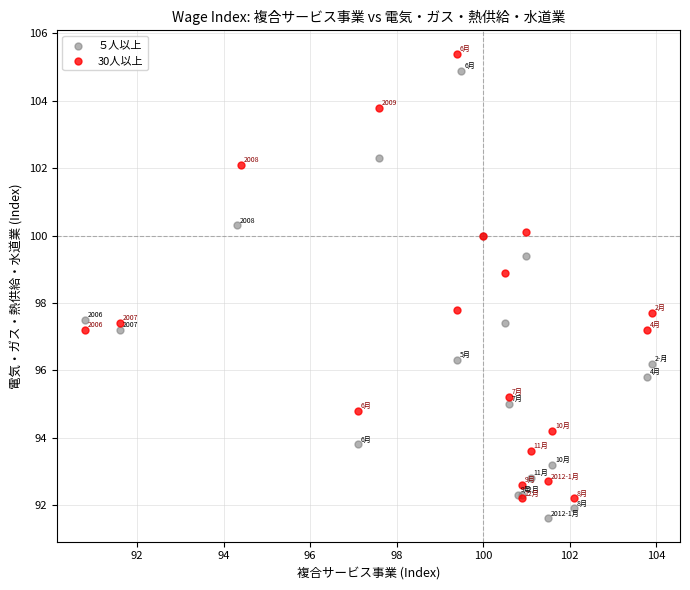

What are all the series names shown in the legend?

５人以上, 30人以上